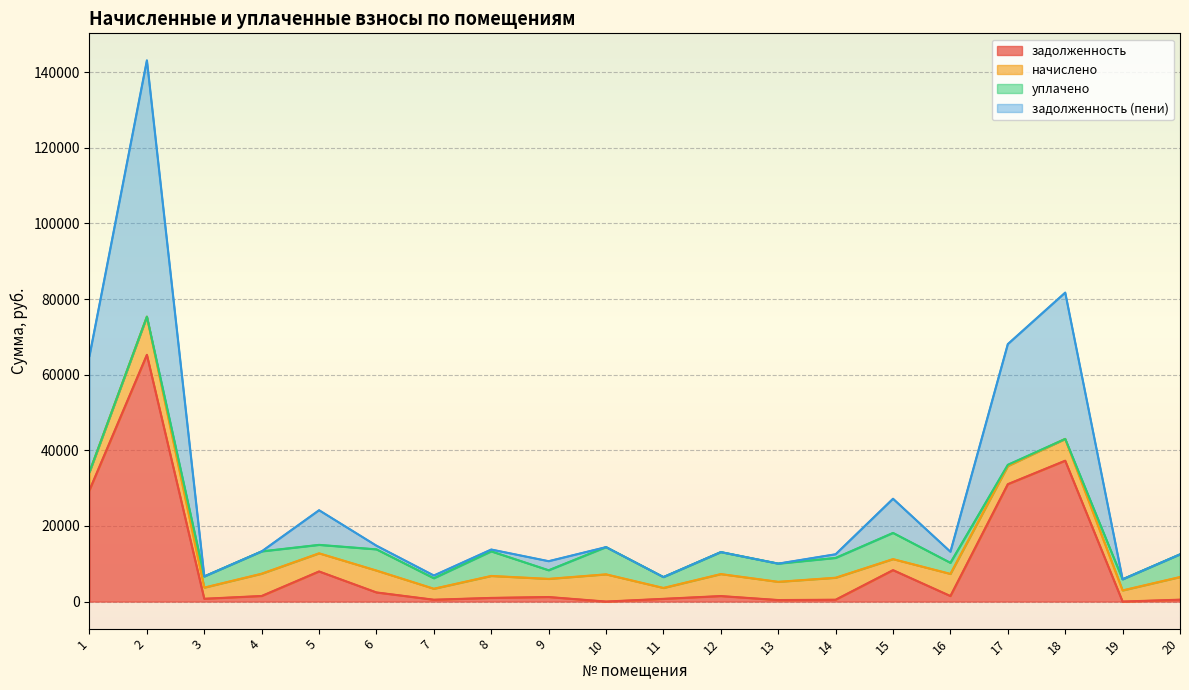

Which category has the highest value across all series?

2